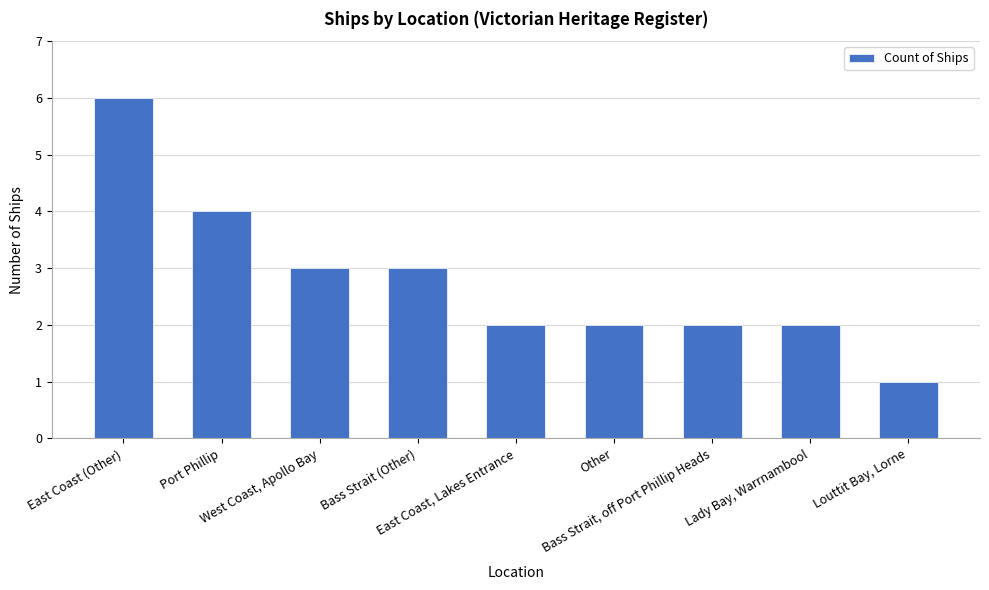

Reading left to right, transcribe all the data shown in this chart.

6	4	3	3	2	2	2	2	1